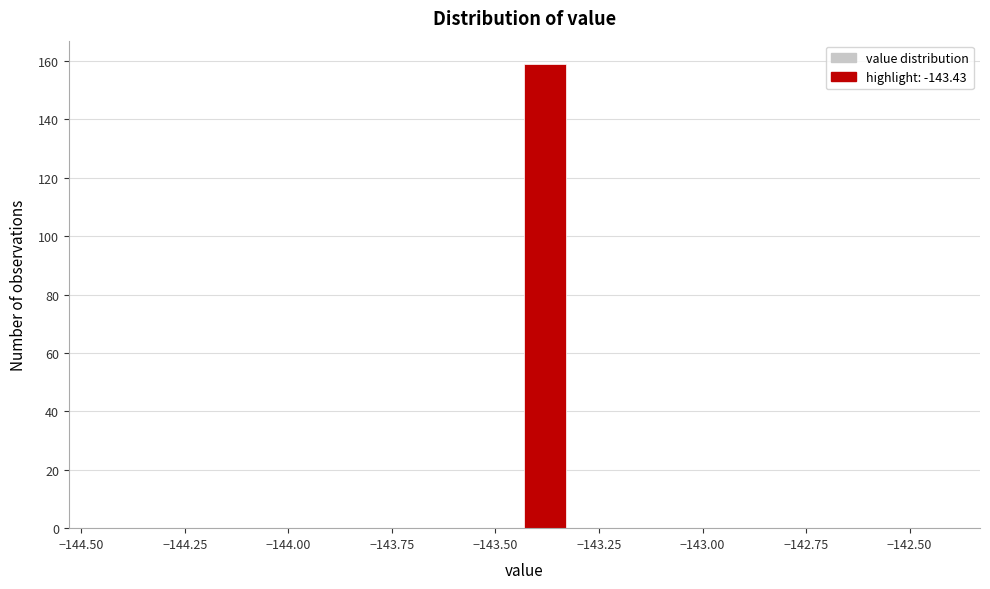

Read against the x-axis, roughly where is the centre of the tallest bar?

-143.40